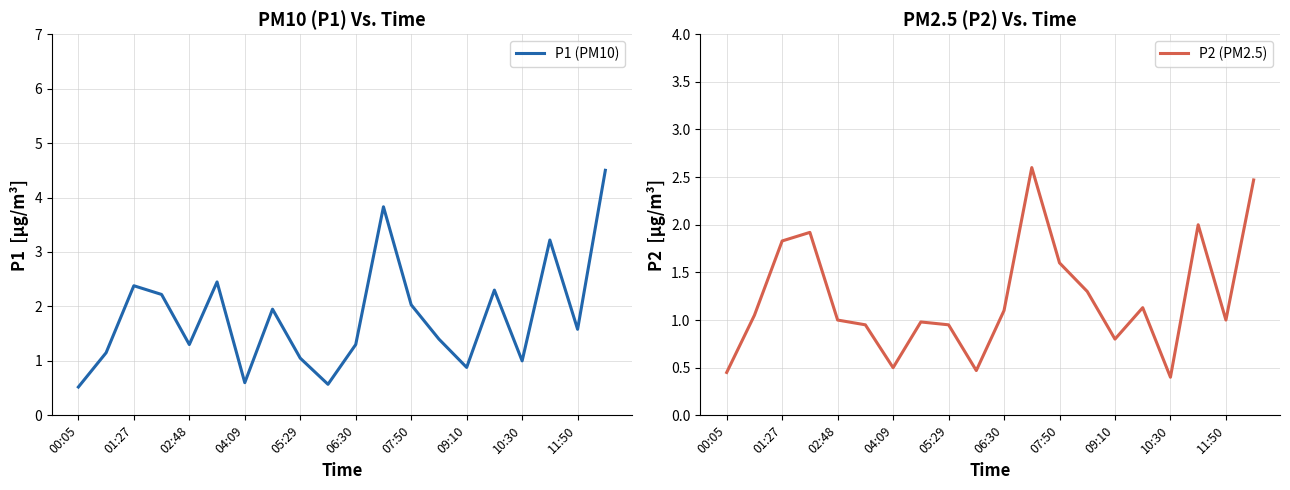

Is it true that P1 (PM10) equals 1.6 at 11:50?

True